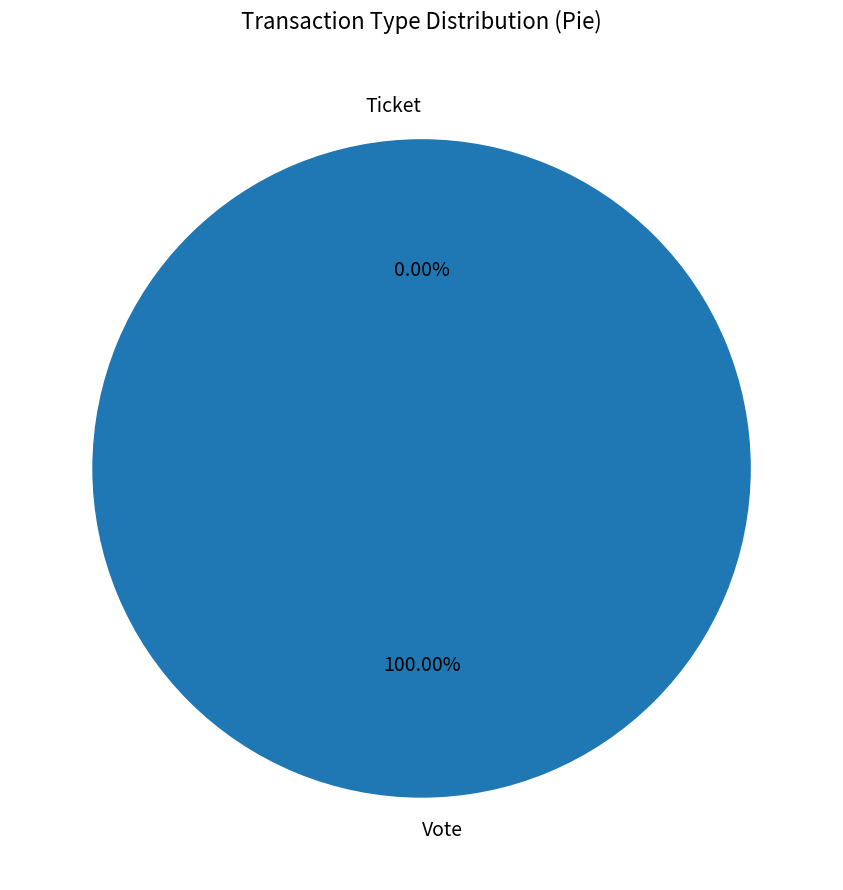

To the nearest percent, what is the average slice percentage?

50%